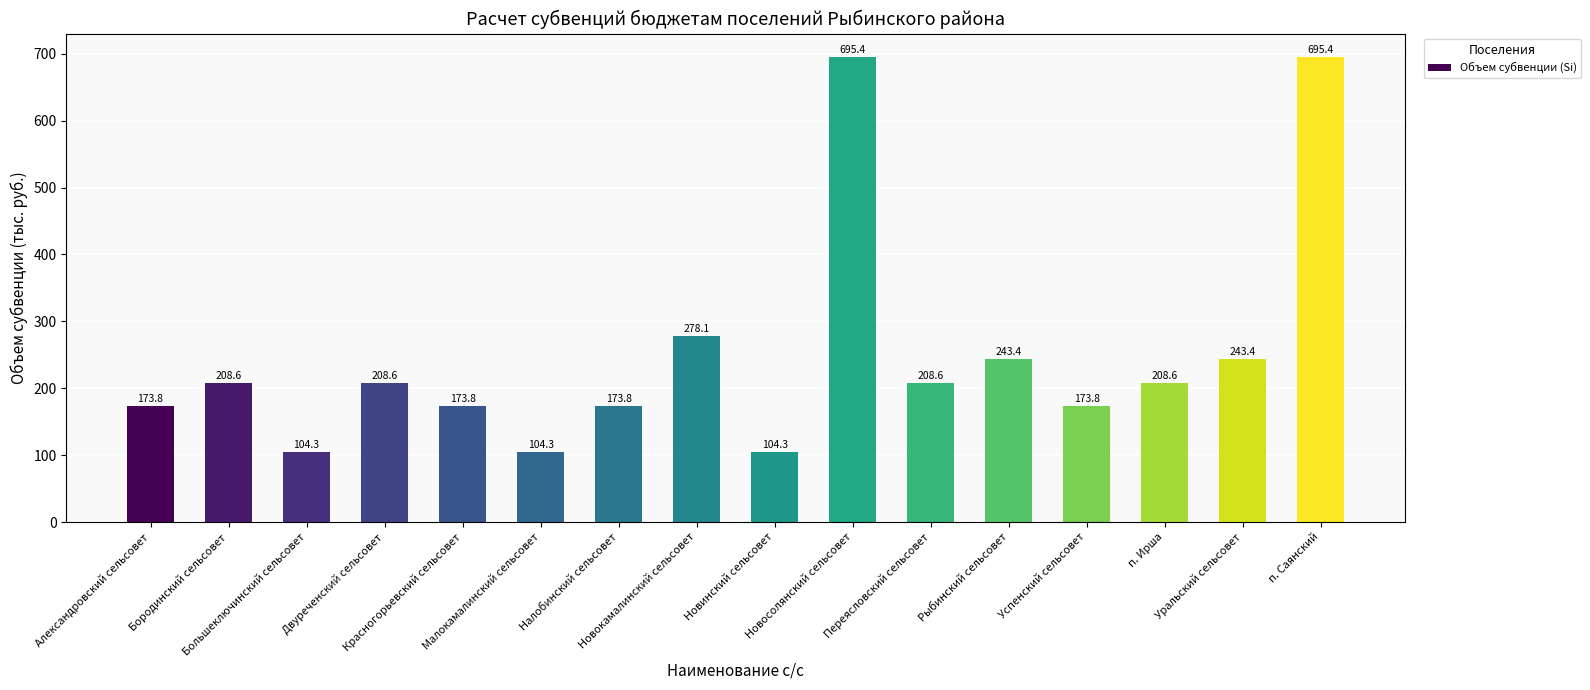

What is the sum of the values at п. Саянский and Уральский сельсовет?

938.7